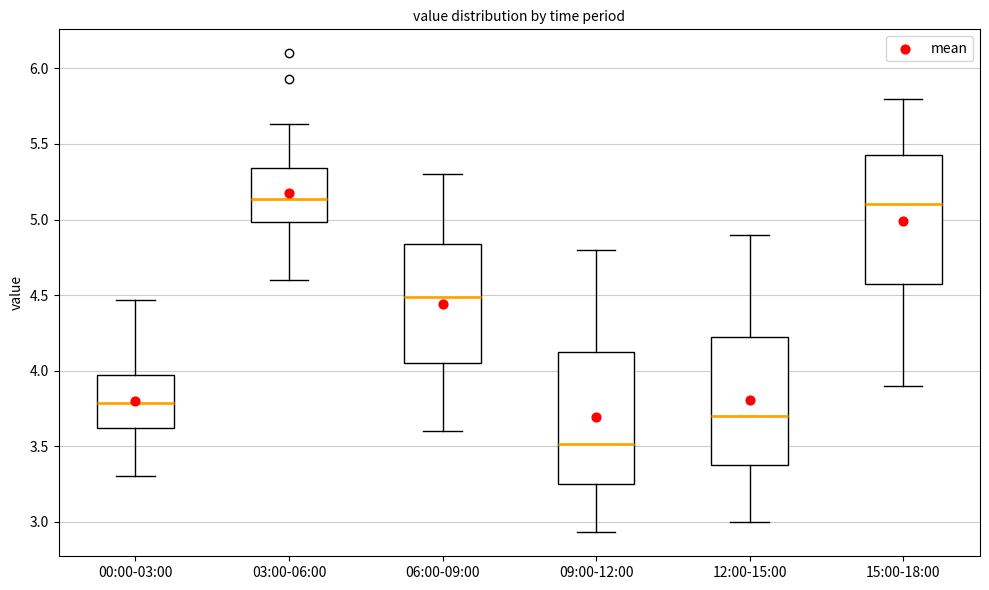

Where is the lower edge of the box for 09:00-12:00 on the y-axis? The values are not printed on the chart, so give them approximately, as read against the axis.

3.25